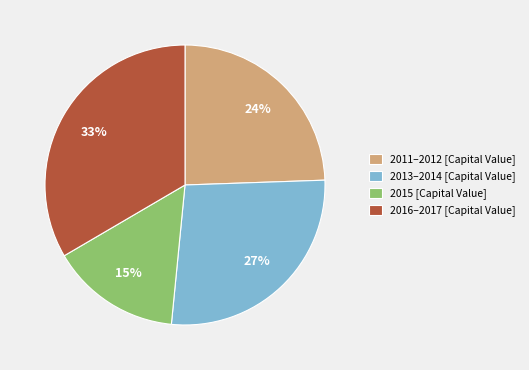

To the nearest percent, what percentage of the pie is 2013–2014 [Capital Value]?

27%